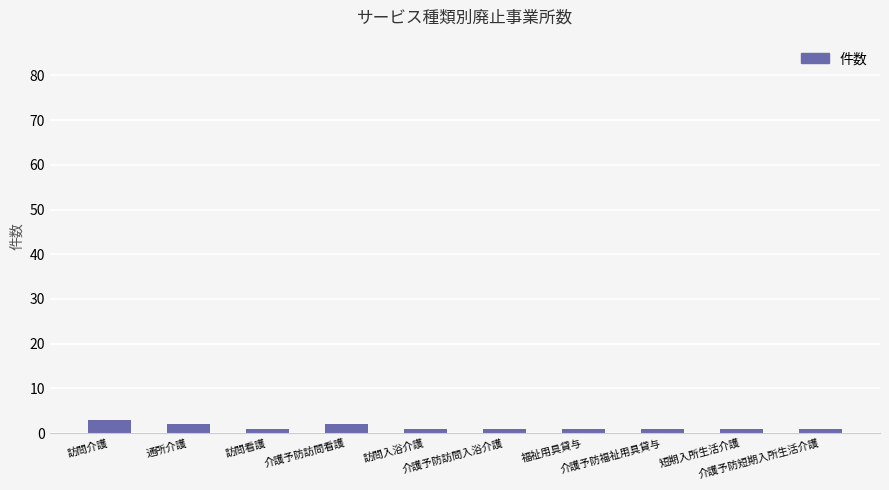

What is the greatest value displayed?

3